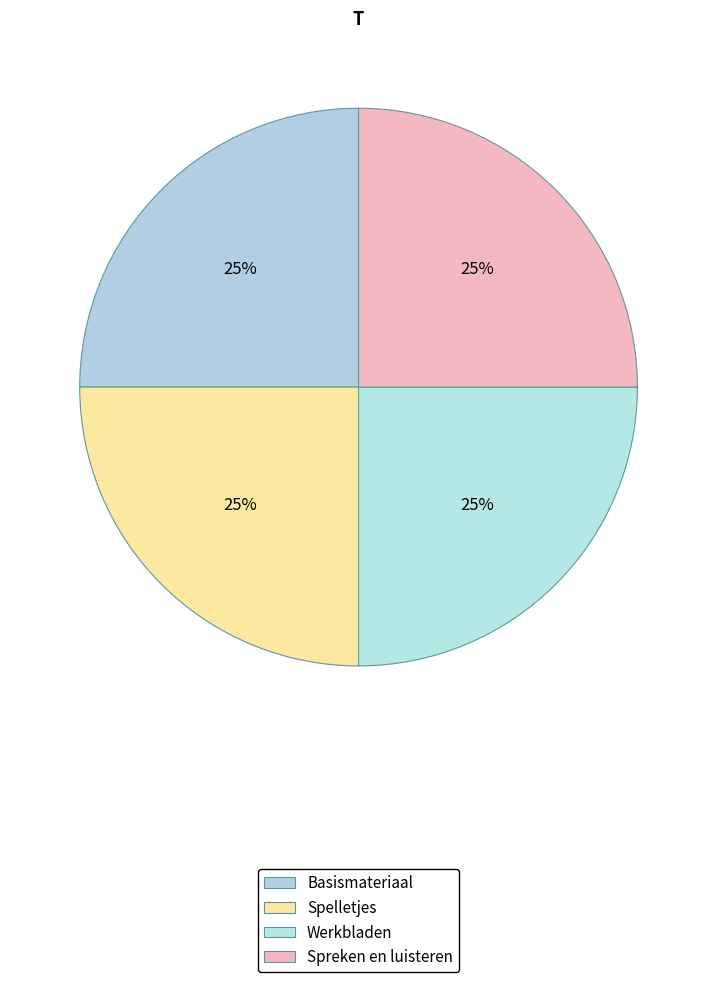

Is it true that Spelletjes is 25% of the pie?

True